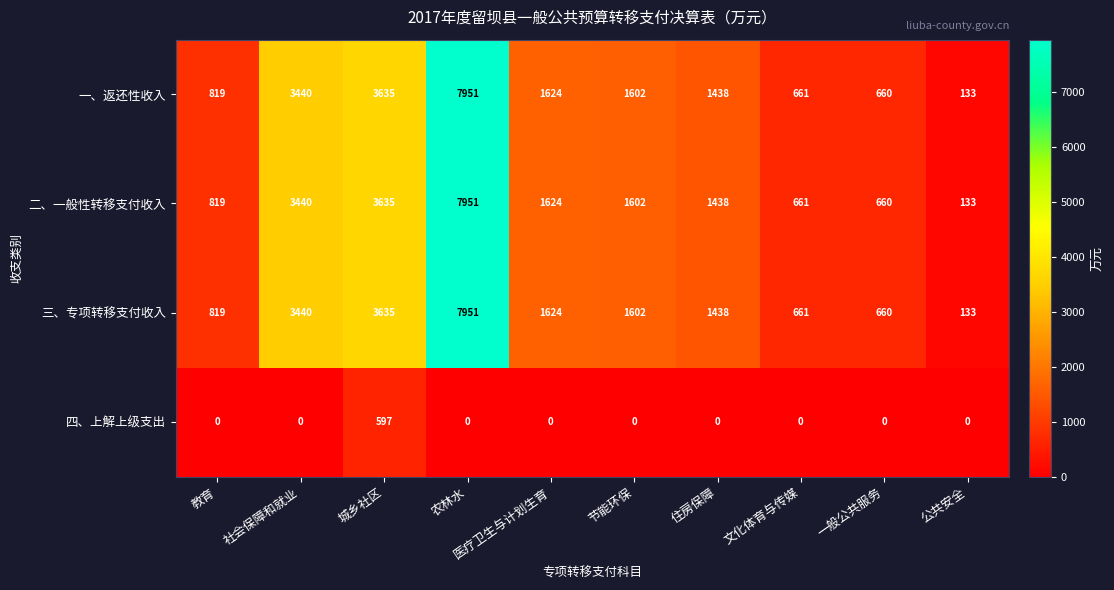

Is the value of 二、一般性转移支付收入 at 公共安全 greater than the value of 三、专项转移支付收入 at 社会保障和就业?

No